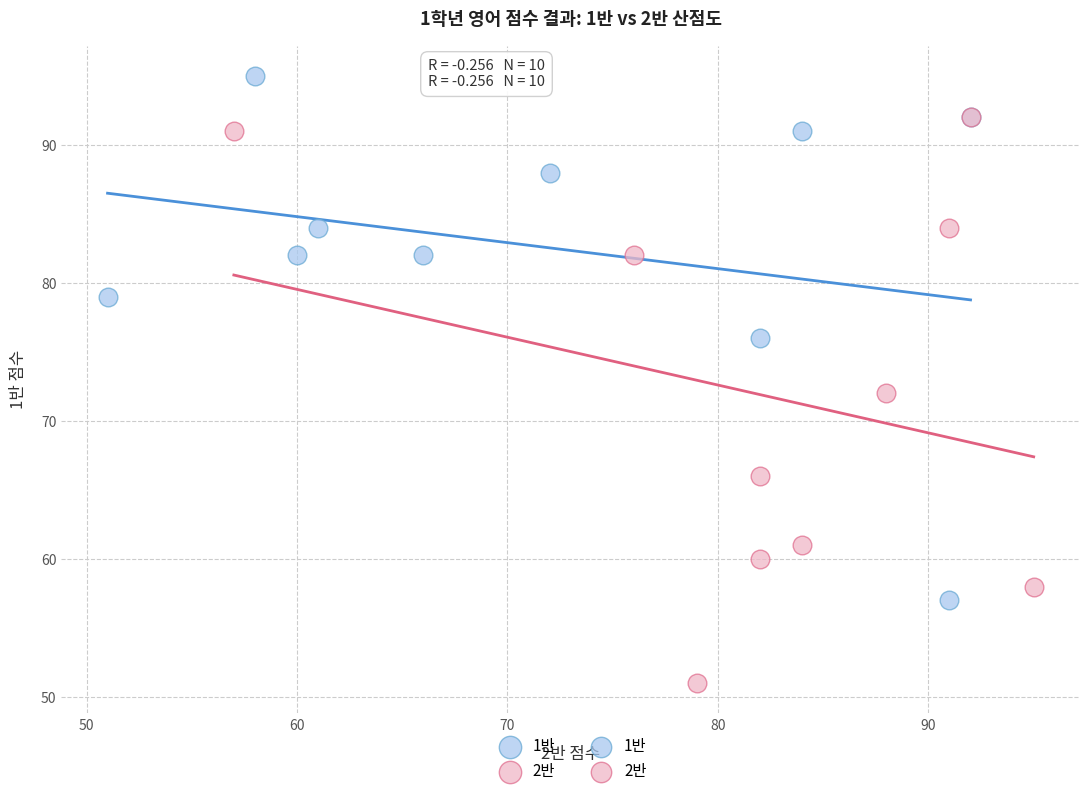

Which series contains the highest Y value?

1반